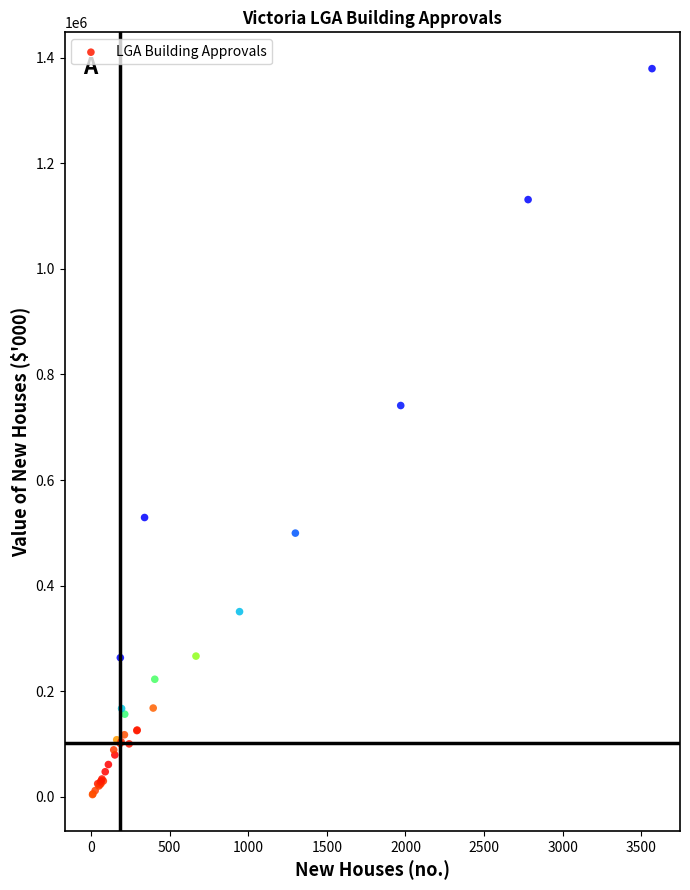

What Y value in the scatter plot is closest to 691790?

741198.2